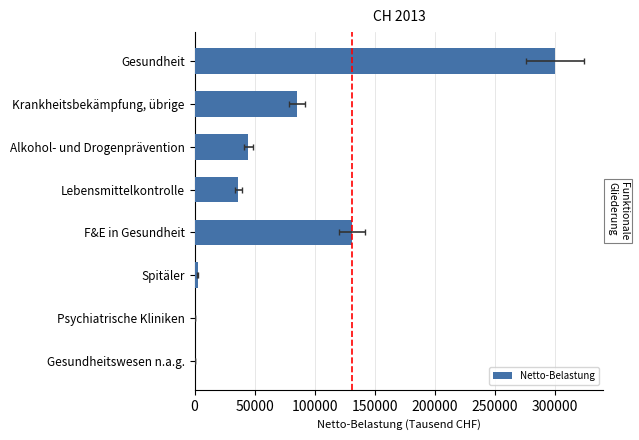

True or false: the data shows 462394.8 at Gesundheit.

False